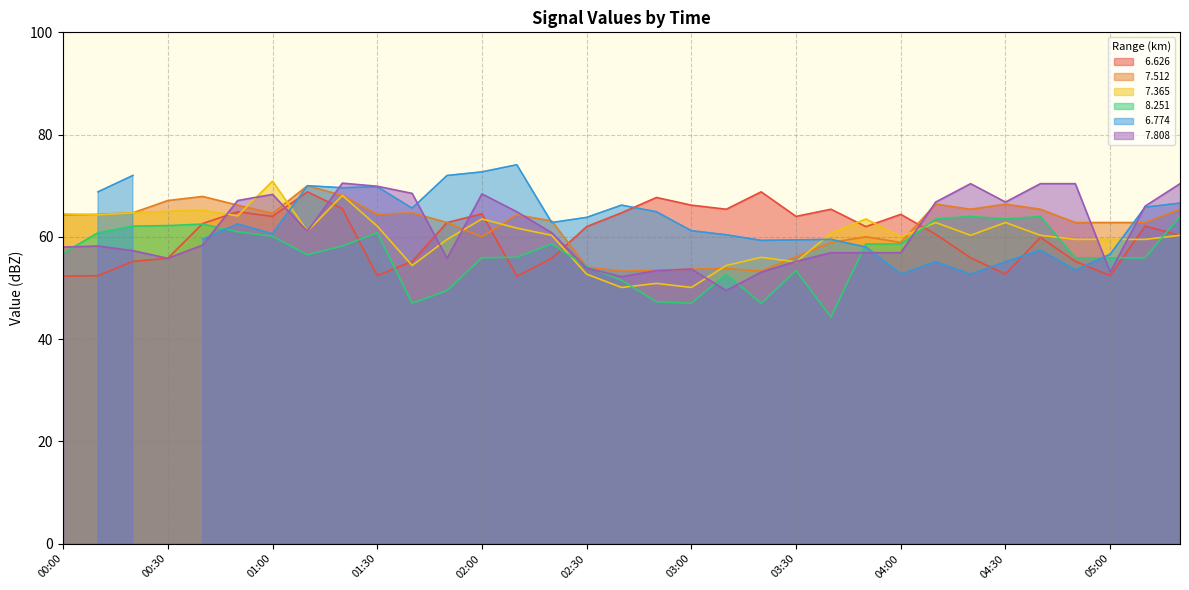

True or false:   7.512 has a value of 12.3 at 02:40.

False